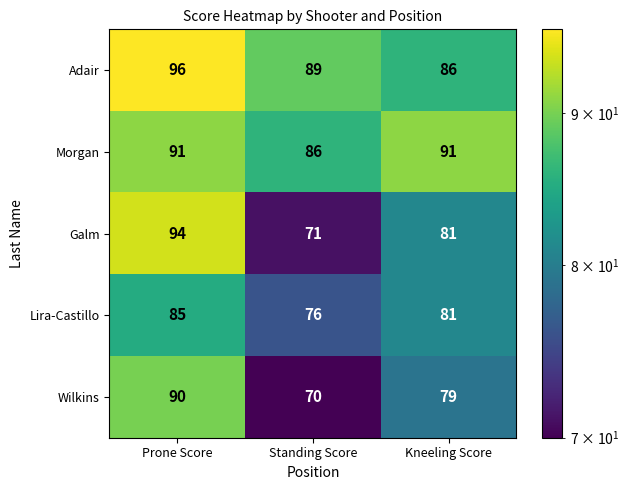

Between Prone Score and Kneeling Score, which series saw the biggest shift?

Galm